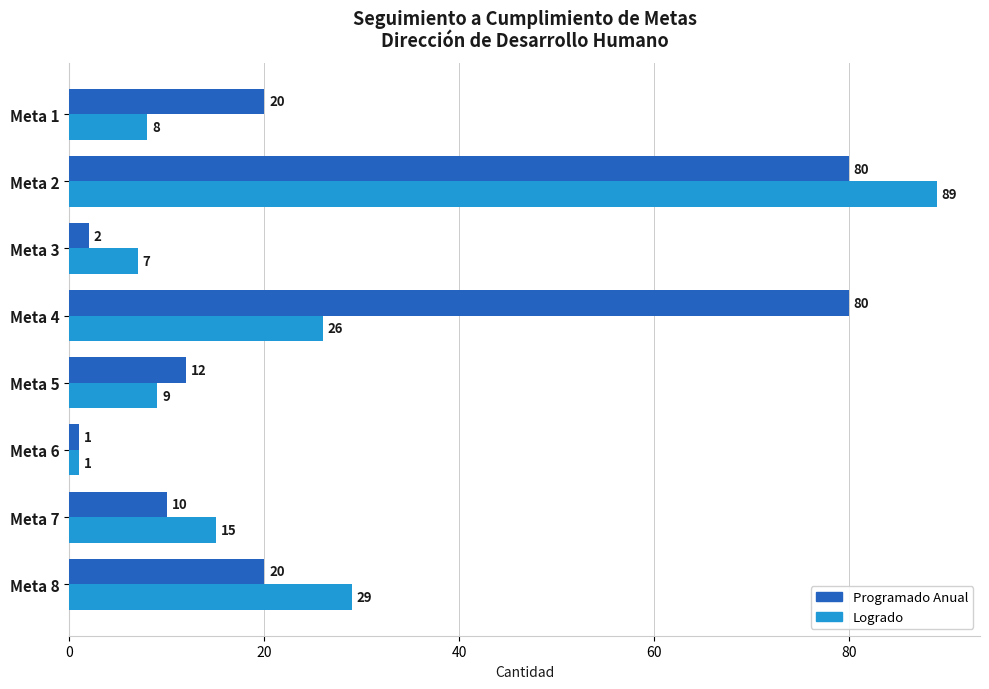

At which category is the sum across all series the highest?

Meta 2